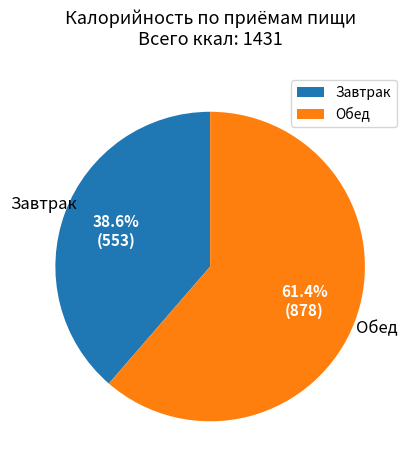

How many slices are in this pie chart?

2